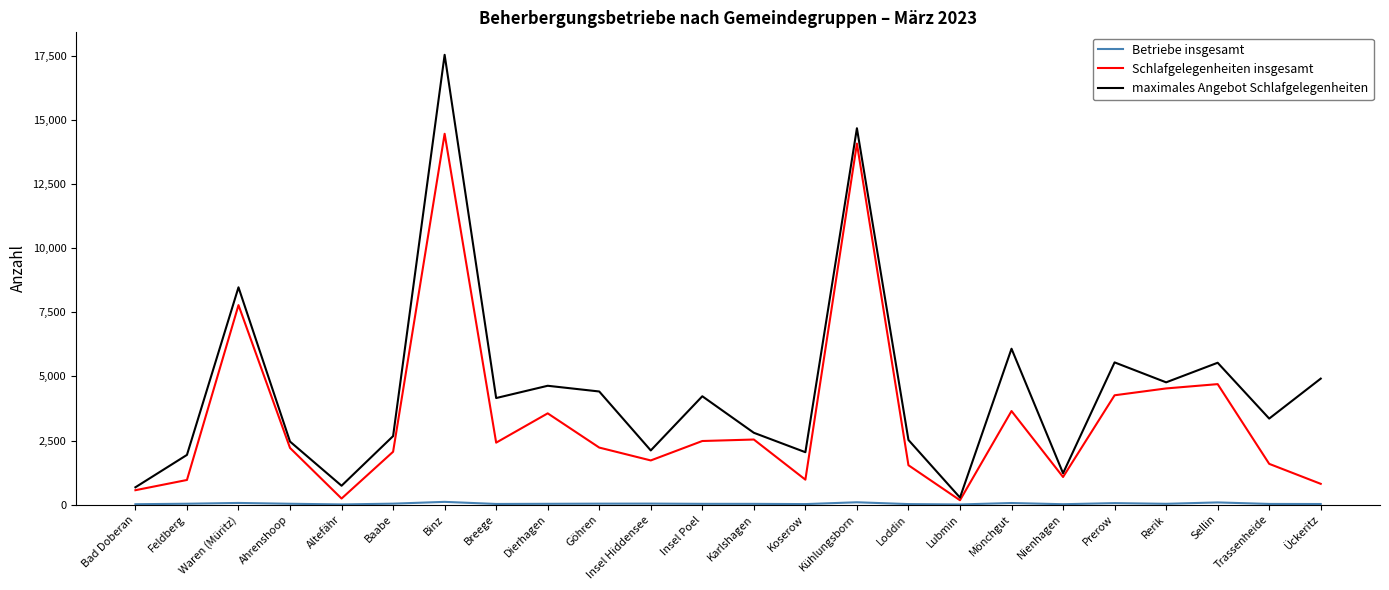

What is the total value across all series at Bad Doberan?

1253